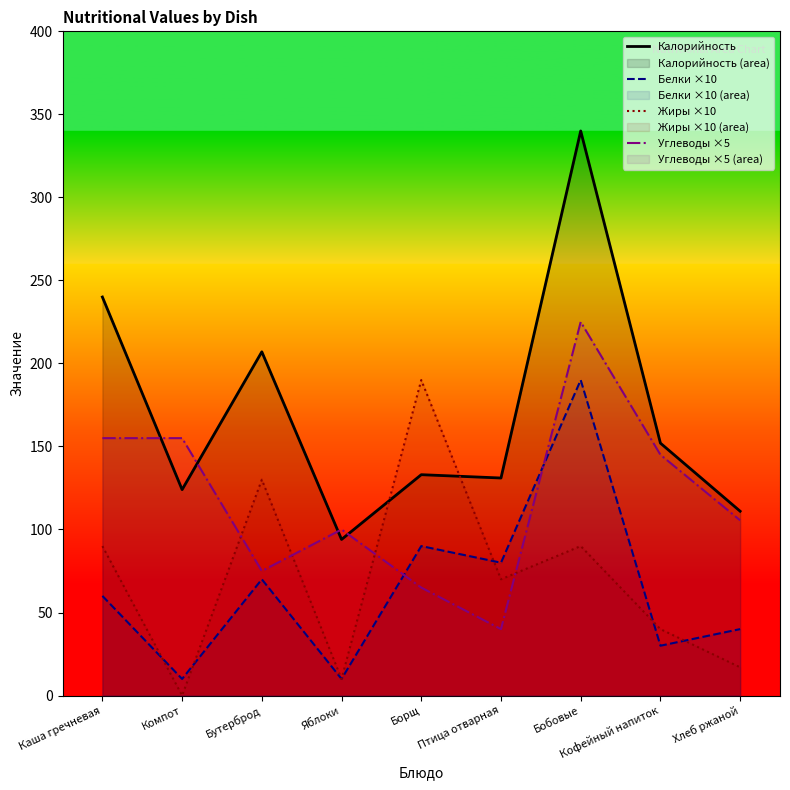

What is the spread (max minus min) of values at Каша гречневая?

180.0